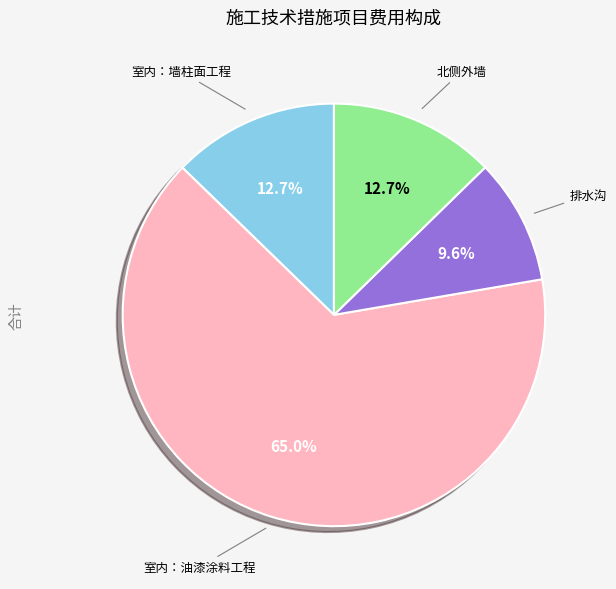

Does any single category account for the majority?

Yes